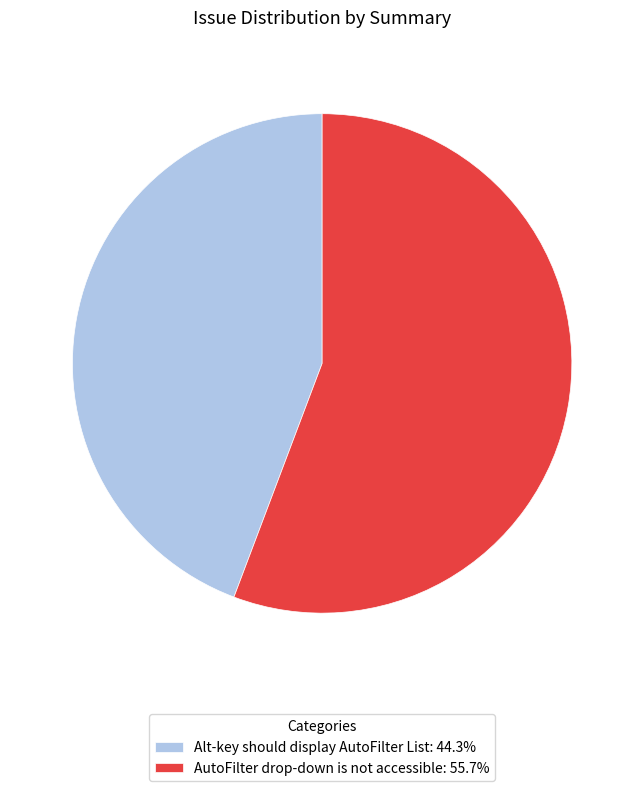

Combined, do Alt-key should display AutoFilter List: 44.3% and AutoFilter drop-down is not accessible: 55.7% account for over 50%?

Yes